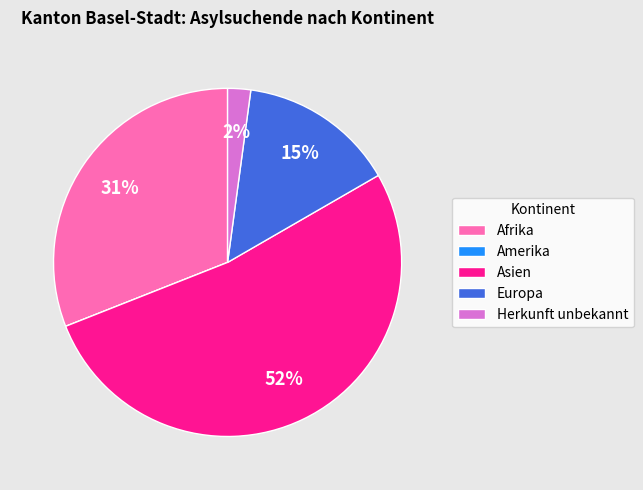

Is it true that Afrika is 44% of the pie?

False